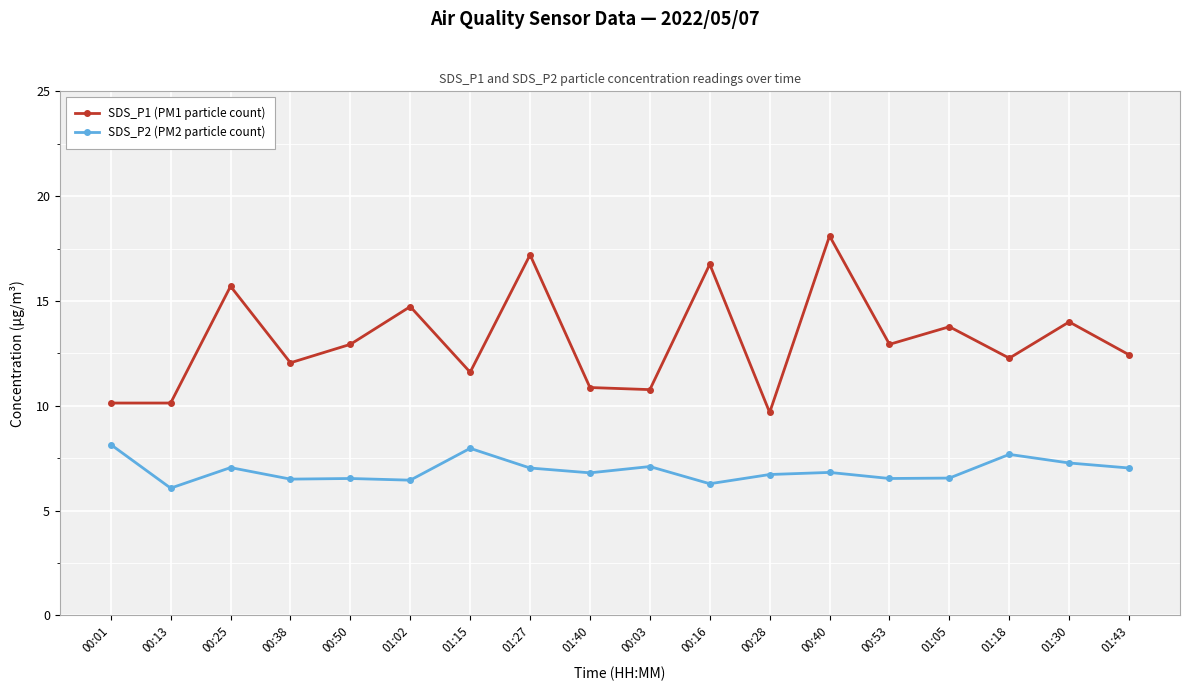

What is the difference between the maximum and second lowest values in the SDS_P1 (PM1 particle count) series?

8.0